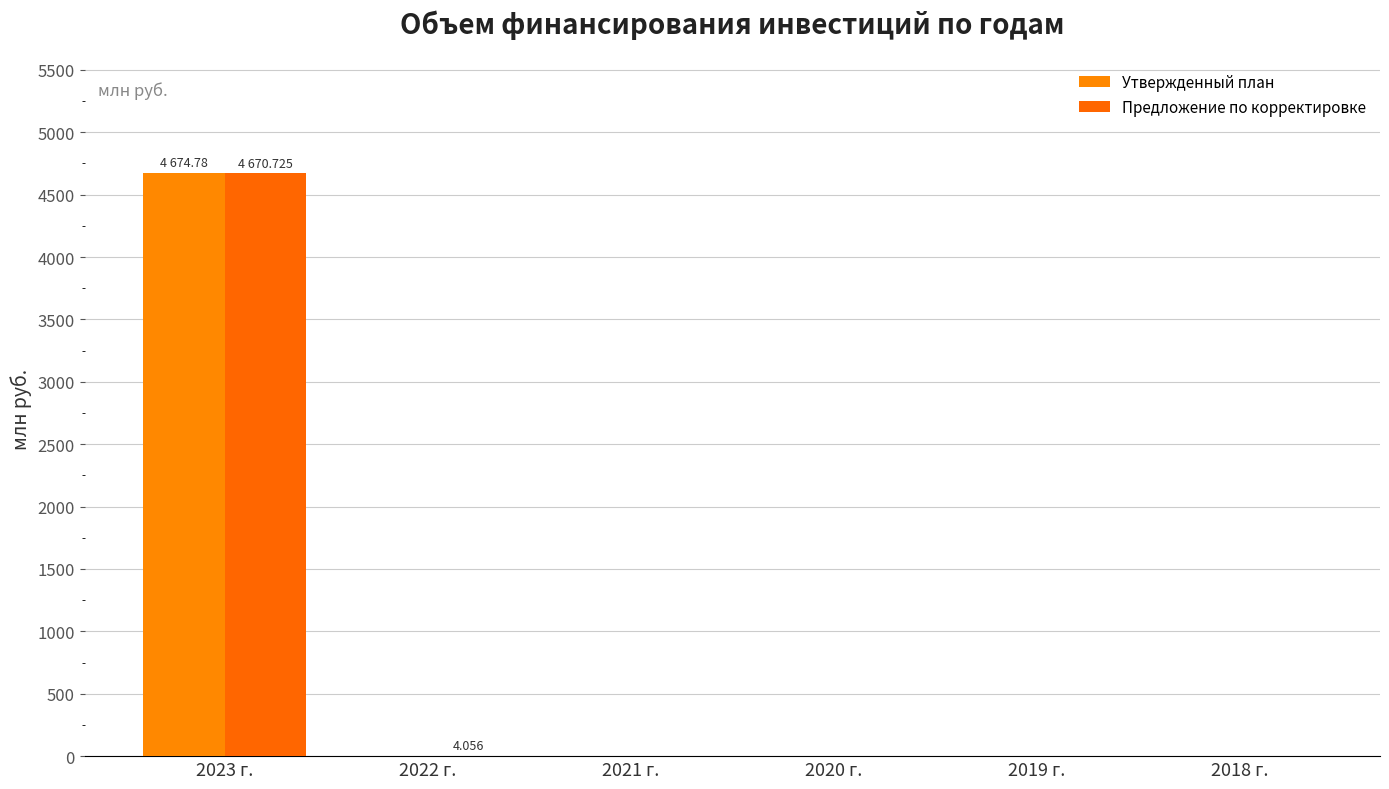

Reading left to right, what are all the values shown in this chart?

Утвержденный план: 4674.8	0.0	0.0	0.0	0.0	0.0
Предложение по корректировке: 4670.7	4.1	0.0	0.0	0.0	0.0